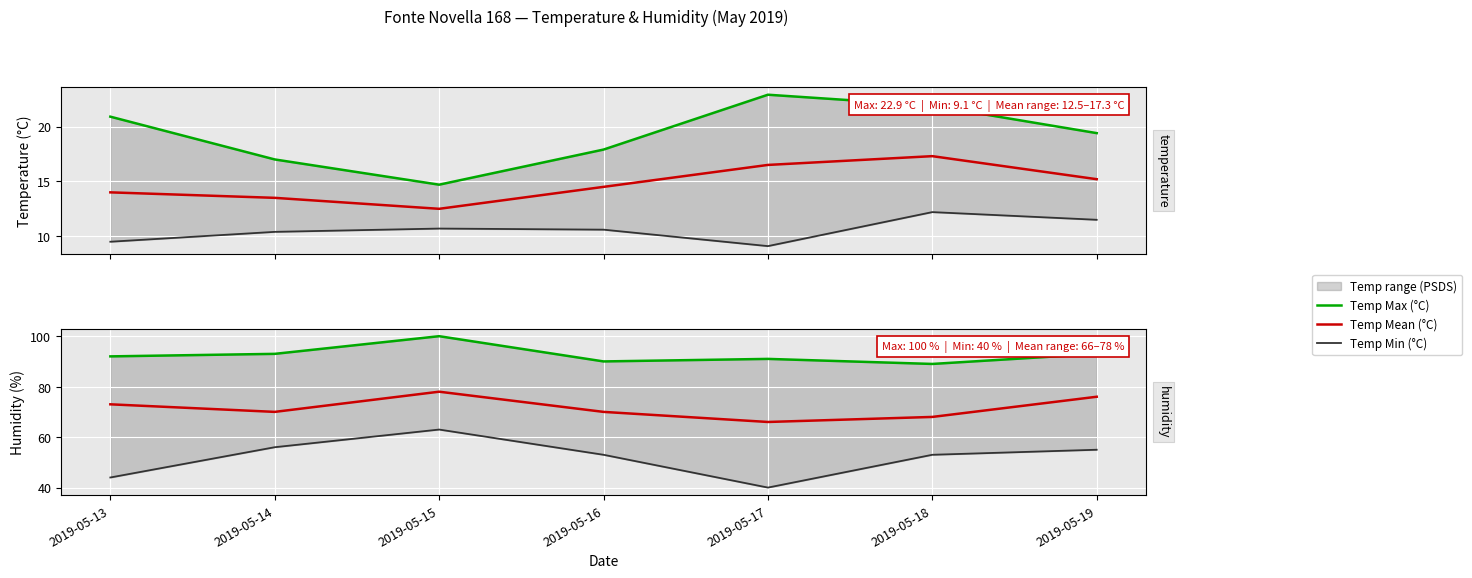

At which category does Humidity Mean (%) reach its first local valley?

2019-05-14